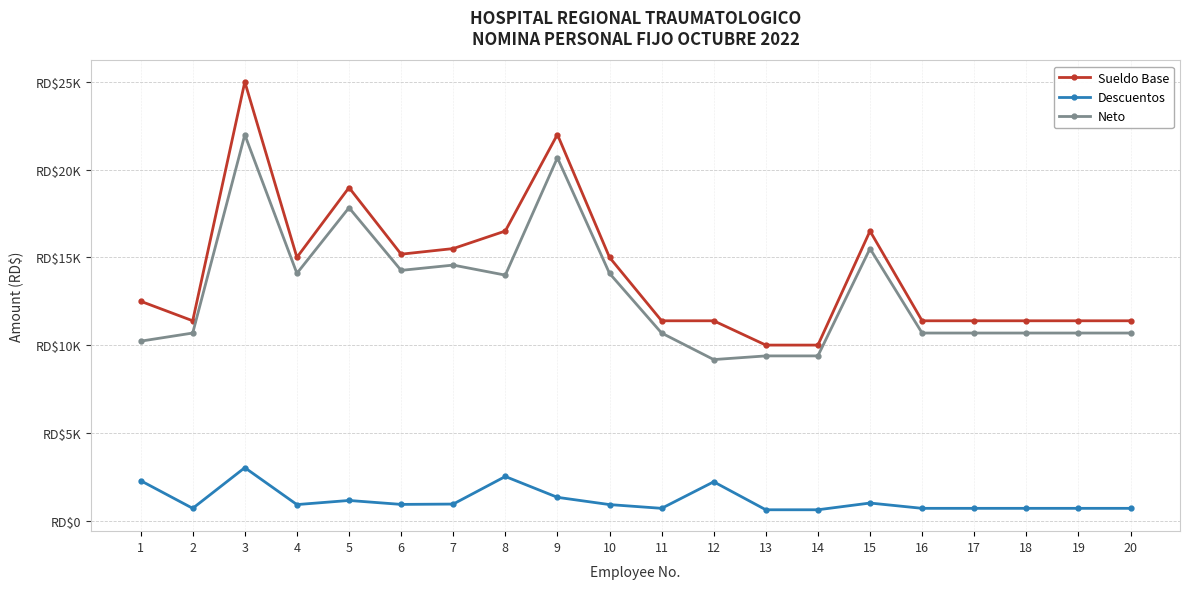

What is the smallest value displayed?

616.0